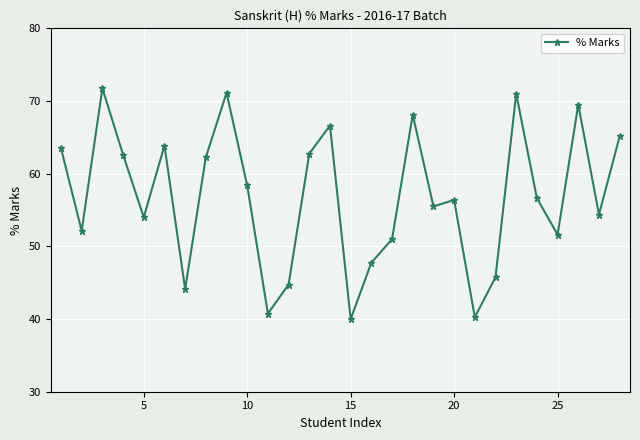

What is the sum of all values?

1591.6